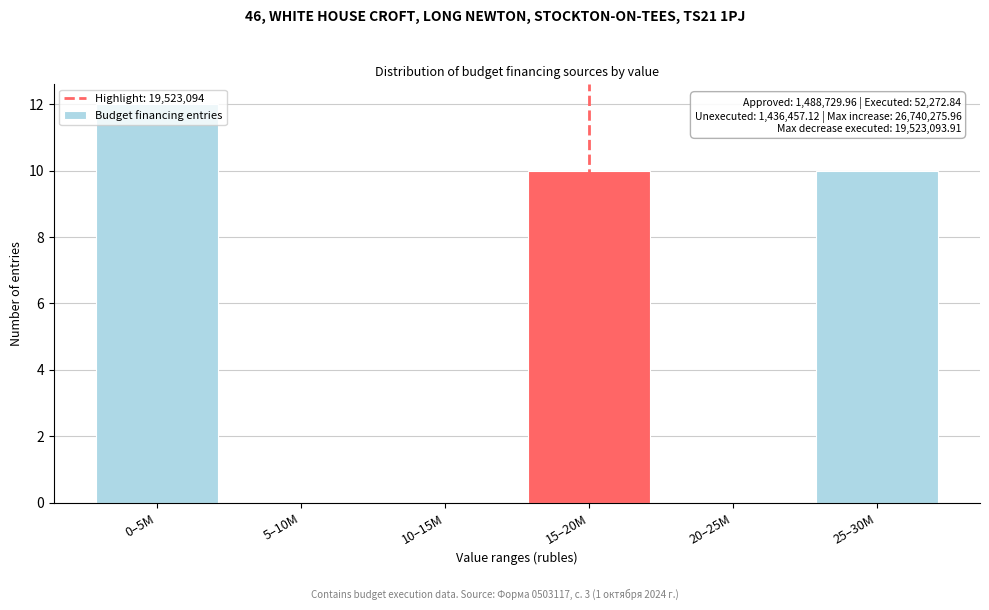

At which category does the chart reach its peak across all series?

0–5M